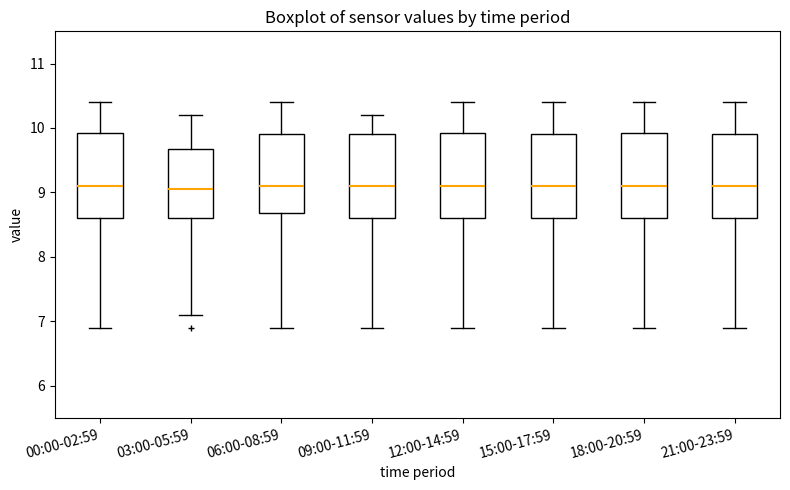

Reading left to right, transcribe this box plot: for each box, give where its median line is, the range the box spans, and where its two whiskers end, as read against the y-axis. The values are not printed on the chart, so give them approximately, as read against the axis.

00:00-02:59: median 9.1, box 8.6 to 9.9, whiskers 6.9 to 10.4
03:00-05:59: median 9.1, box 8.6 to 9.7, whiskers 7.1 to 10.2
06:00-08:59: median 9.1, box 8.7 to 9.9, whiskers 6.9 to 10.4
09:00-11:59: median 9.1, box 8.6 to 9.9, whiskers 6.9 to 10.2
12:00-14:59: median 9.1, box 8.6 to 9.9, whiskers 6.9 to 10.4
15:00-17:59: median 9.1, box 8.6 to 9.9, whiskers 6.9 to 10.4
18:00-20:59: median 9.1, box 8.6 to 9.9, whiskers 6.9 to 10.4
21:00-23:59: median 9.1, box 8.6 to 9.9, whiskers 6.9 to 10.4